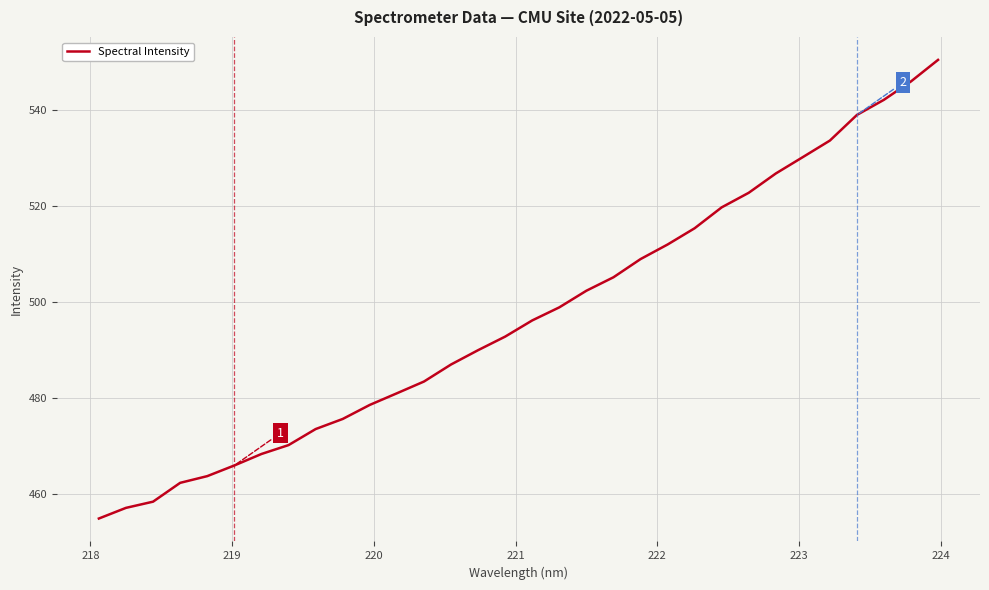

What is the sum of all values?

15911.2